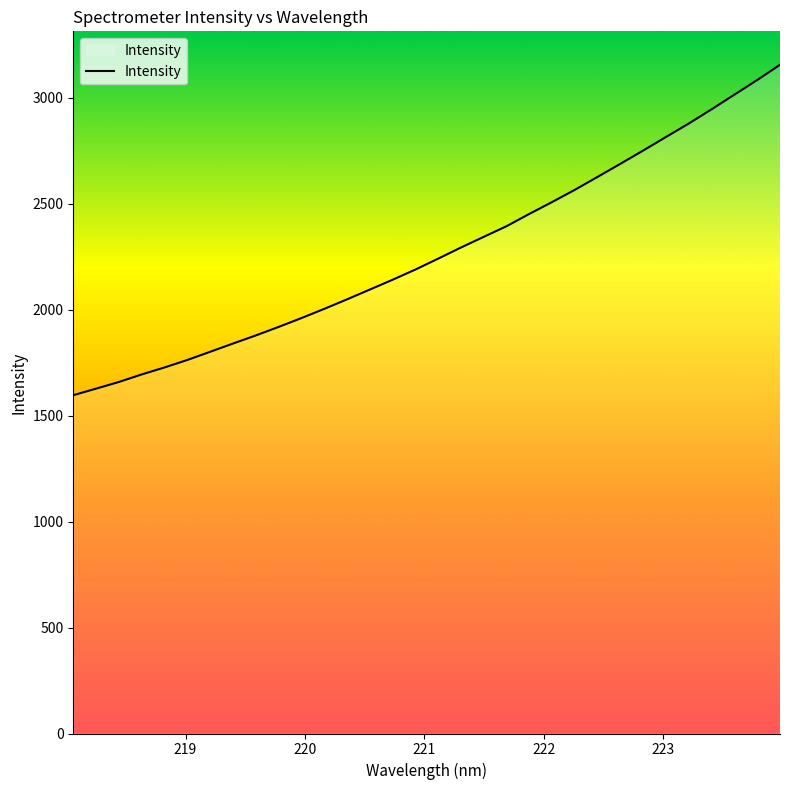

What is the greatest value displayed?

3154.6